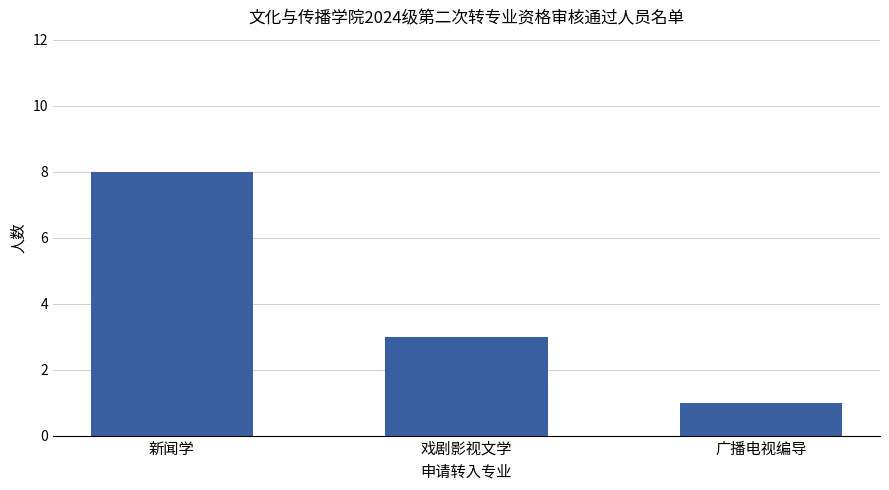

What position from the right is 戏剧影视文学?

2